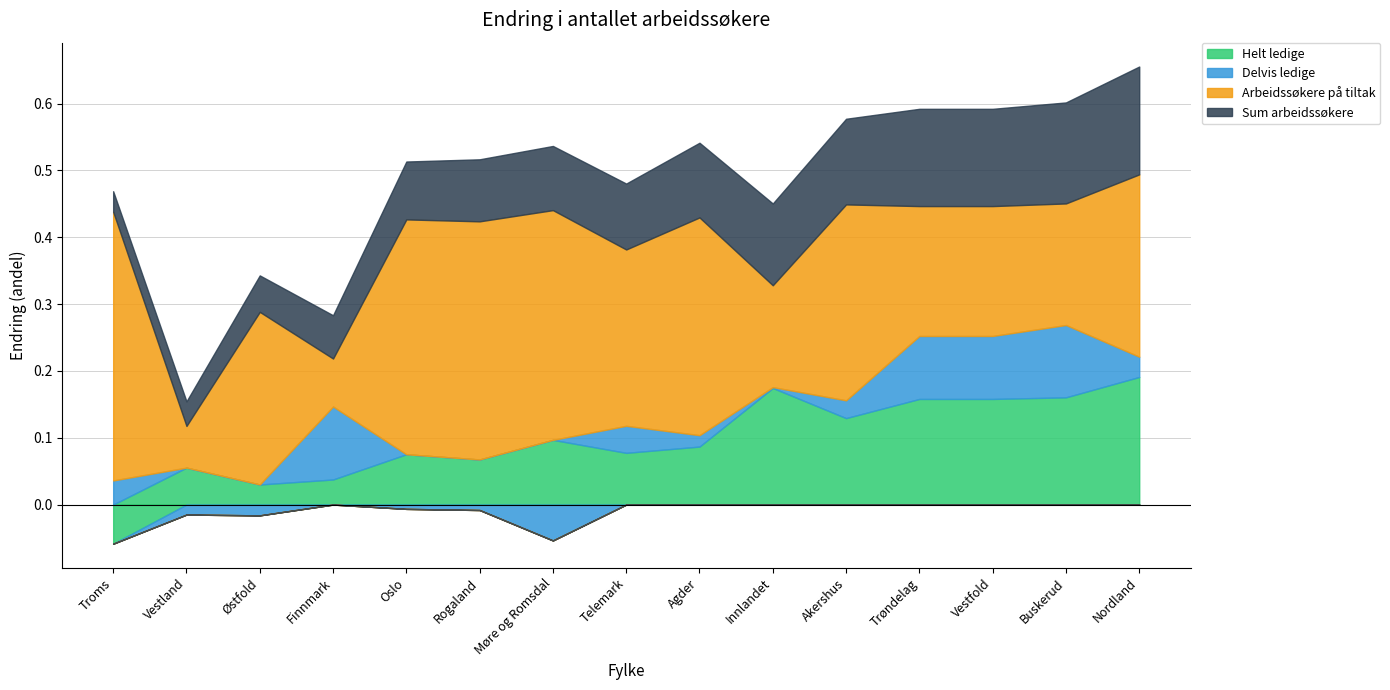

At how many categories does at least one series exceed 0?

15